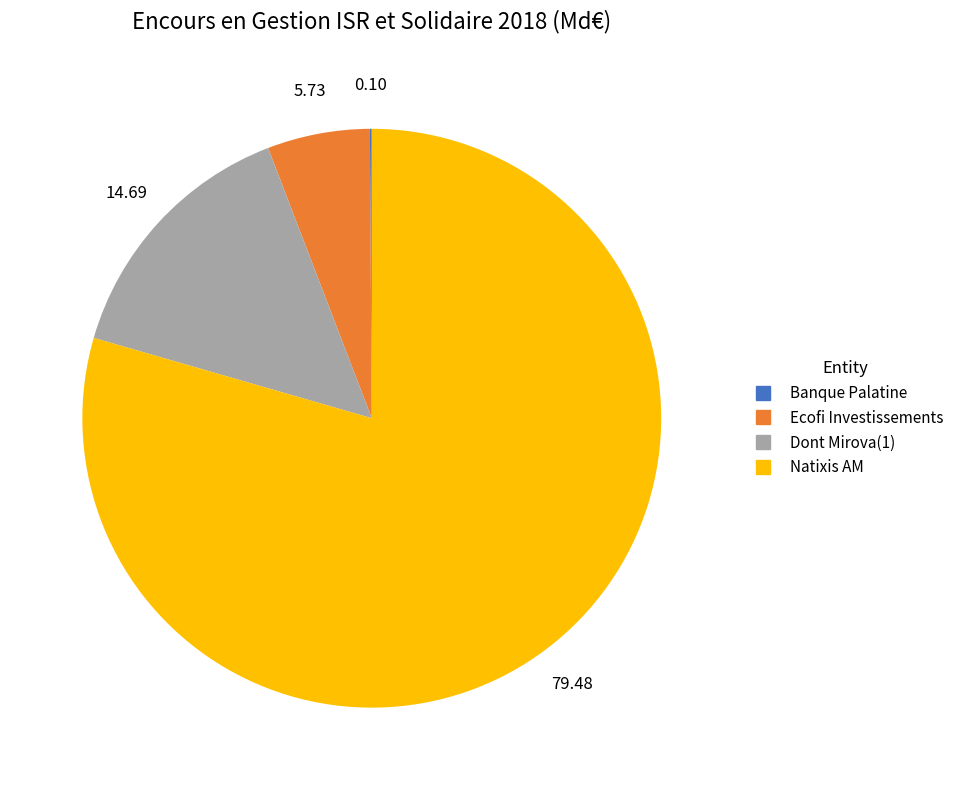

Approximately how many times larger is the value at Natixis AM compared to Dont Mirova(1)?

5.4